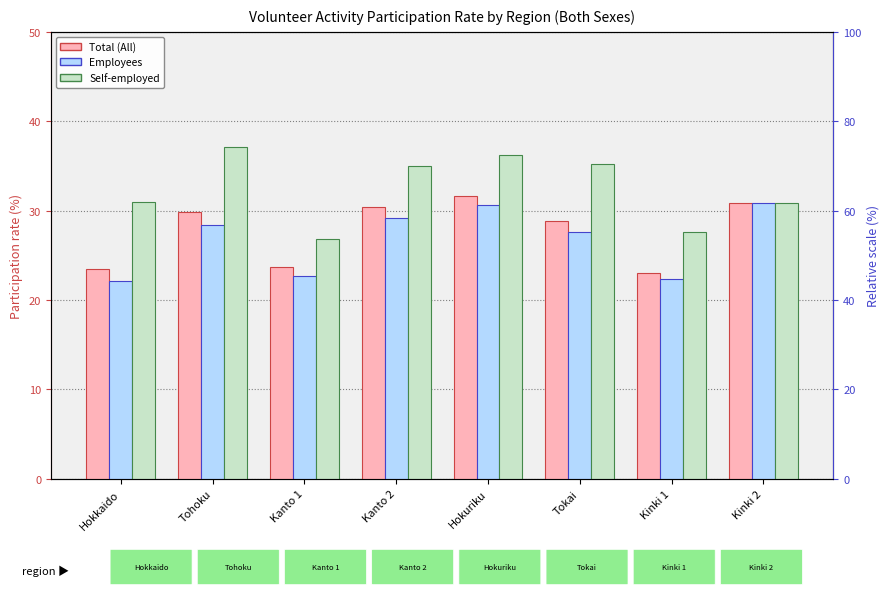

List the series in order of their overall mean, highest first.

Self-employed, Total (All), Employees